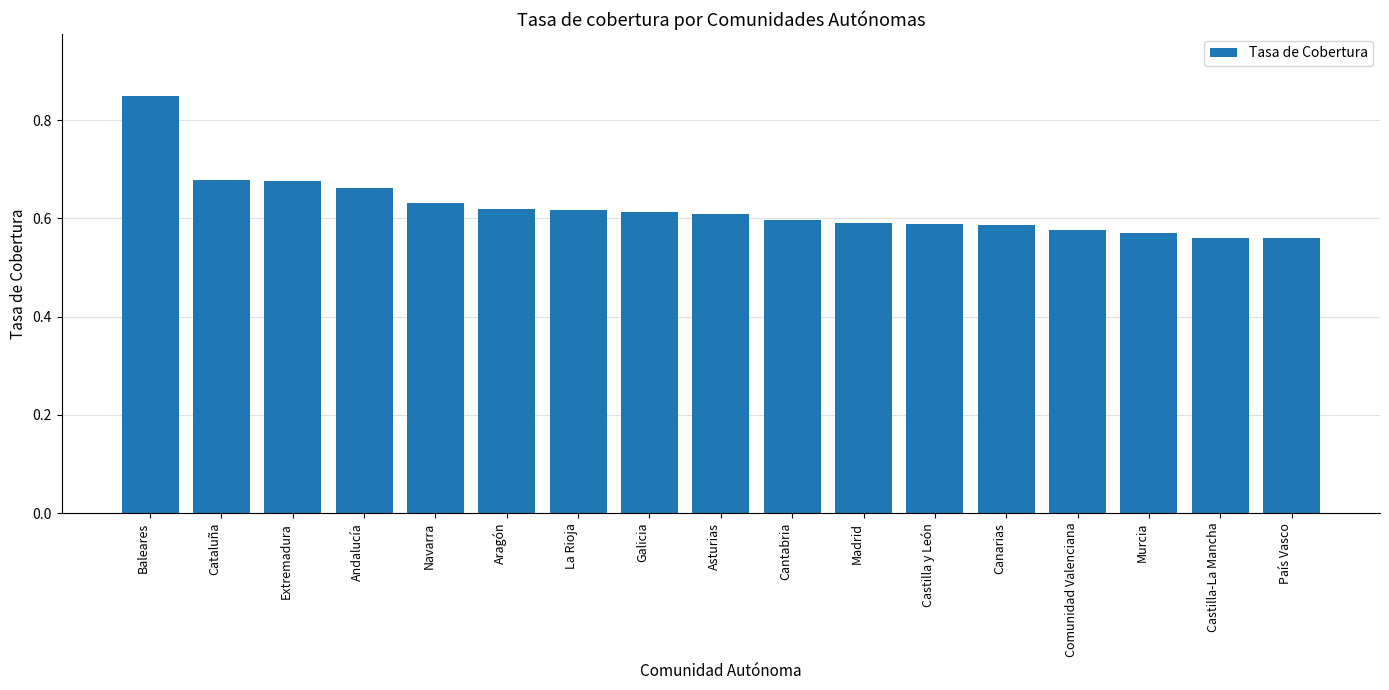

Does the chart contain any negative values?

No